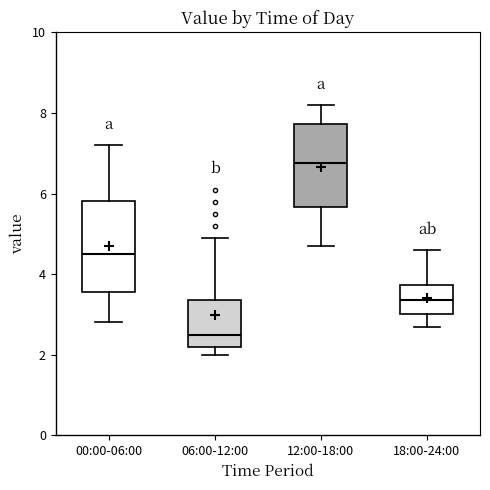

Reading left to right, transcribe this box plot: for each box, give where its median line is, the range the box spans, and where its two whiskers end, as read against the y-axis. The values are not printed on the chart, so give them approximately, as read against the axis.

00:00-06:00: median 4.6, box 3.6 to 5.8, whiskers 2.8 to 7.2
06:00-12:00: median 2.6, box 2.2 to 3.4, whiskers 2.0 to 5.0
12:00-18:00: median 6.8, box 5.6 to 7.8, whiskers 4.8 to 8.2
18:00-24:00: median 3.4, box 3.0 to 3.8, whiskers 2.8 to 4.6